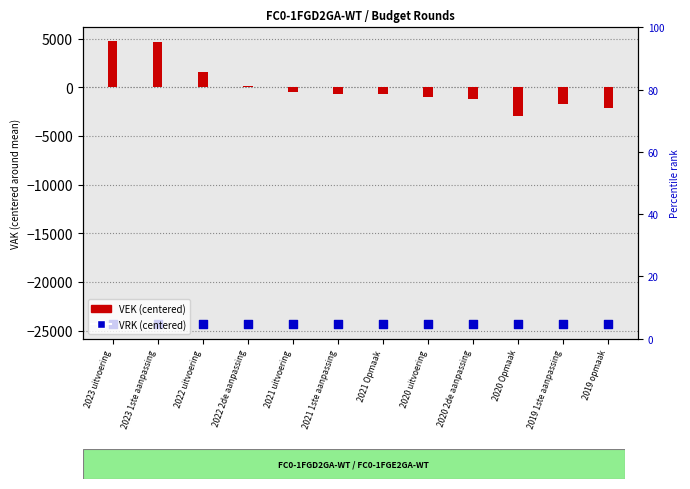

At how many categories does at least one series exceed -16259?

12